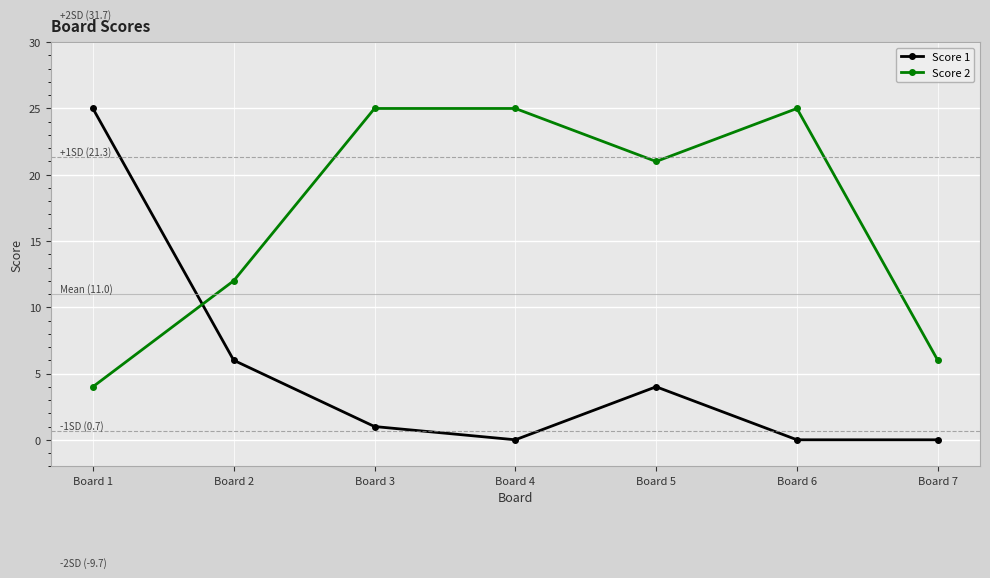

After their last crossing, which series has the higher values: Score 2 or Score 1?

Score 2